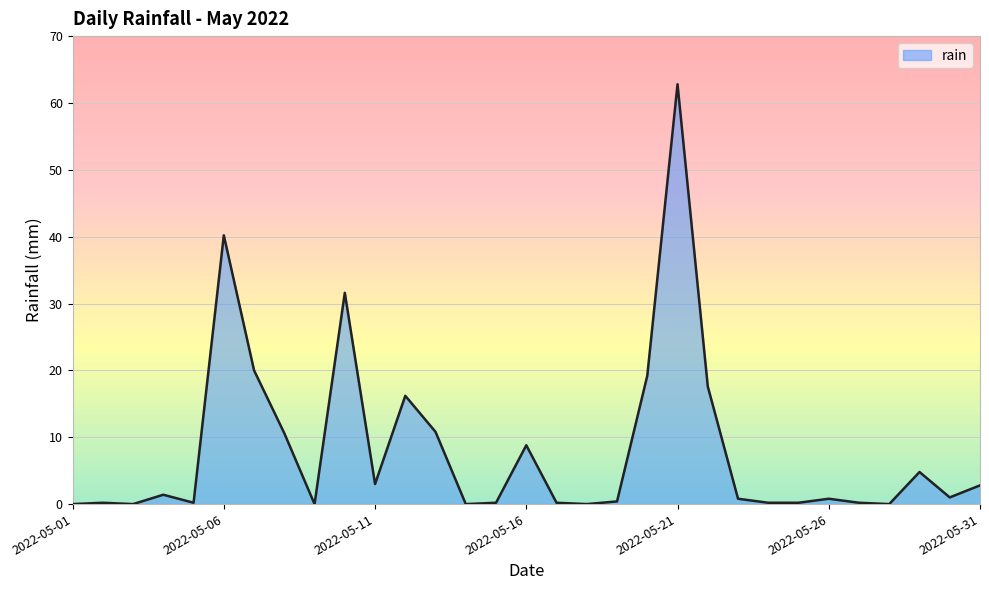

What is the difference between the maximum and minimum values?

62.8